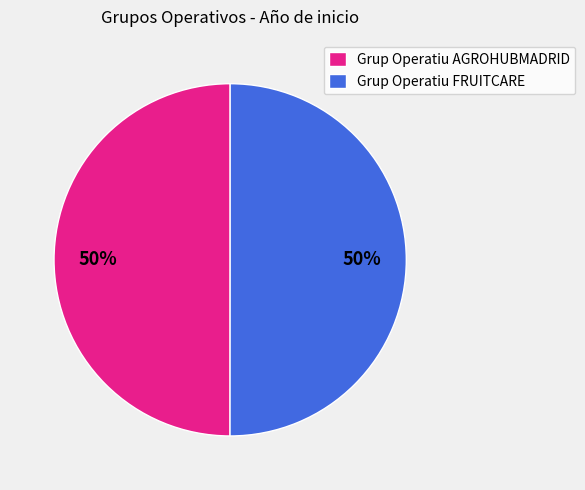

What percentage is the Grup Operatiu AGROHUBMADRID slice, to the nearest percent?

50%